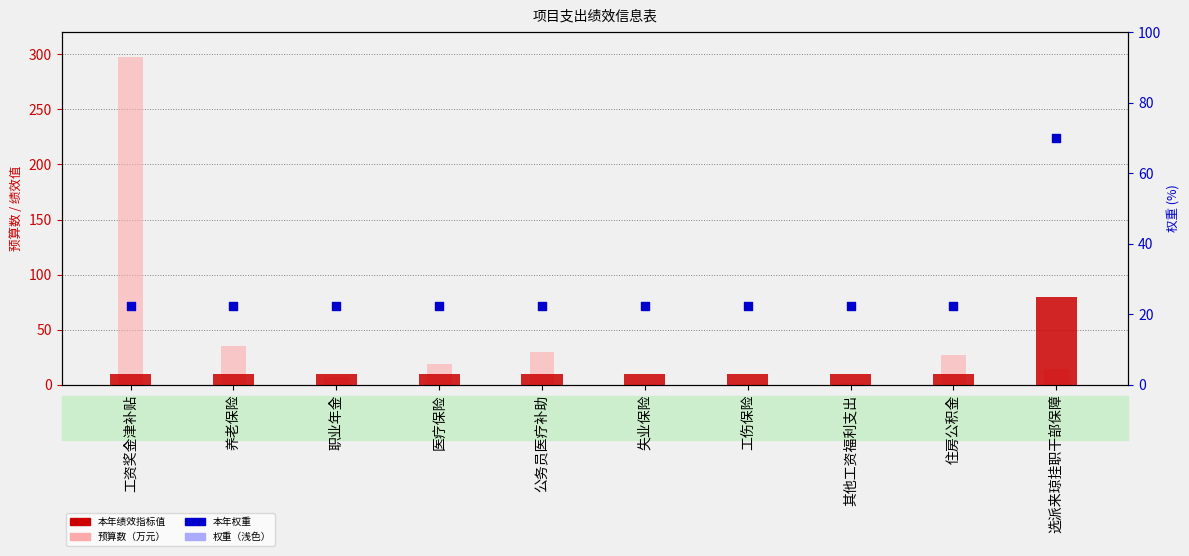

Is the value of 本年权重 at 其他工资福利支出 greater than the value of 权重（浅色） at 医疗保险?

No